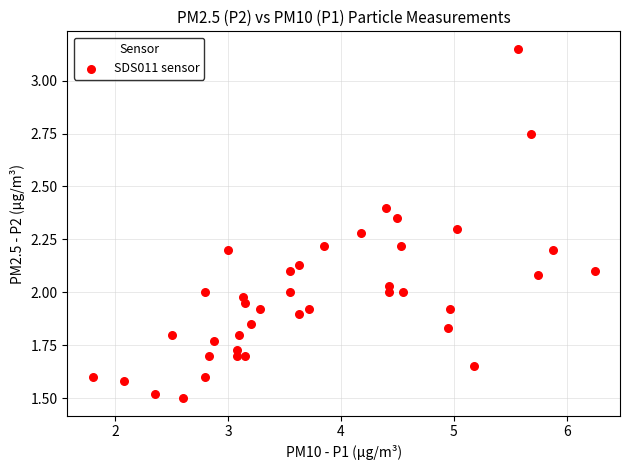

What is the range of X values (max minus min)?

4.5